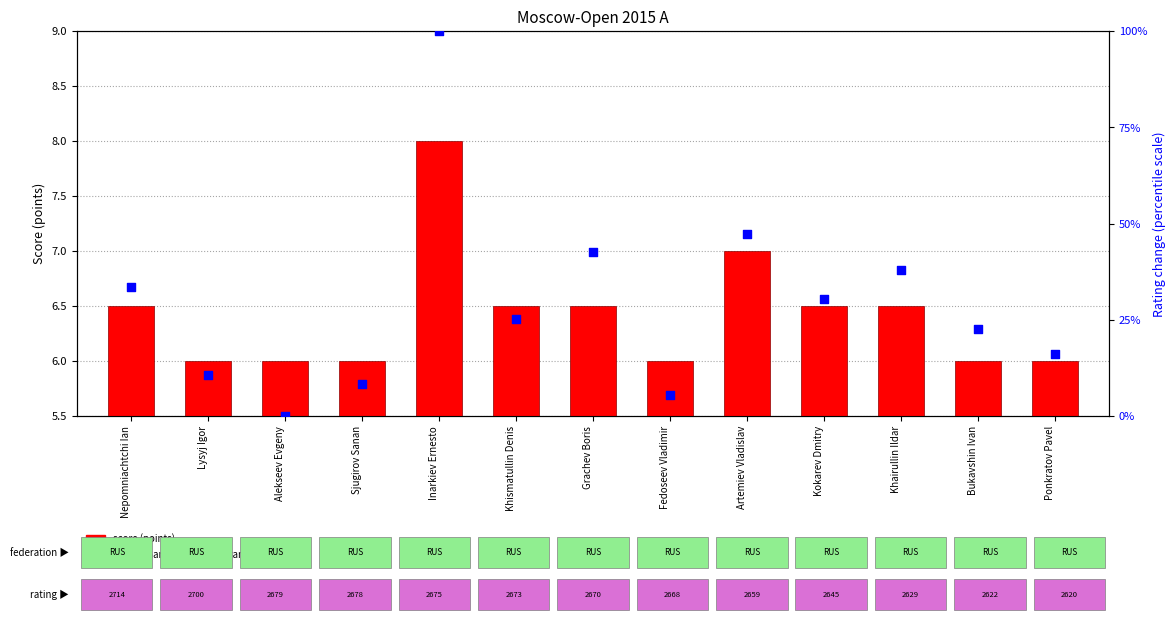

What is the total value across all series at Nepomniachtchi Ian?

39.9